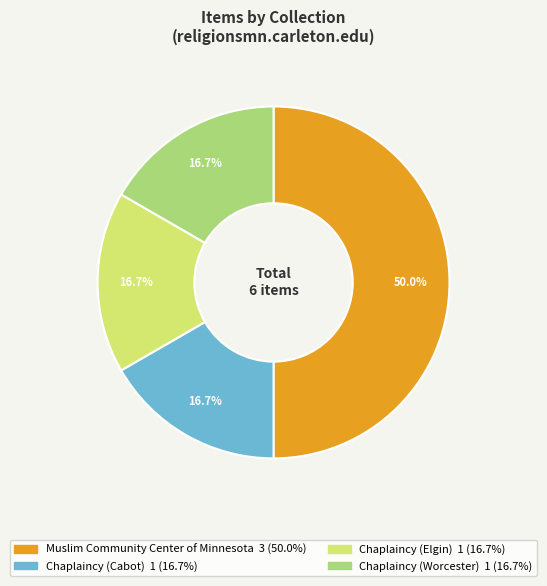

What percentage is NOT represented by Chaplaincy (Worcester)?

83.3%